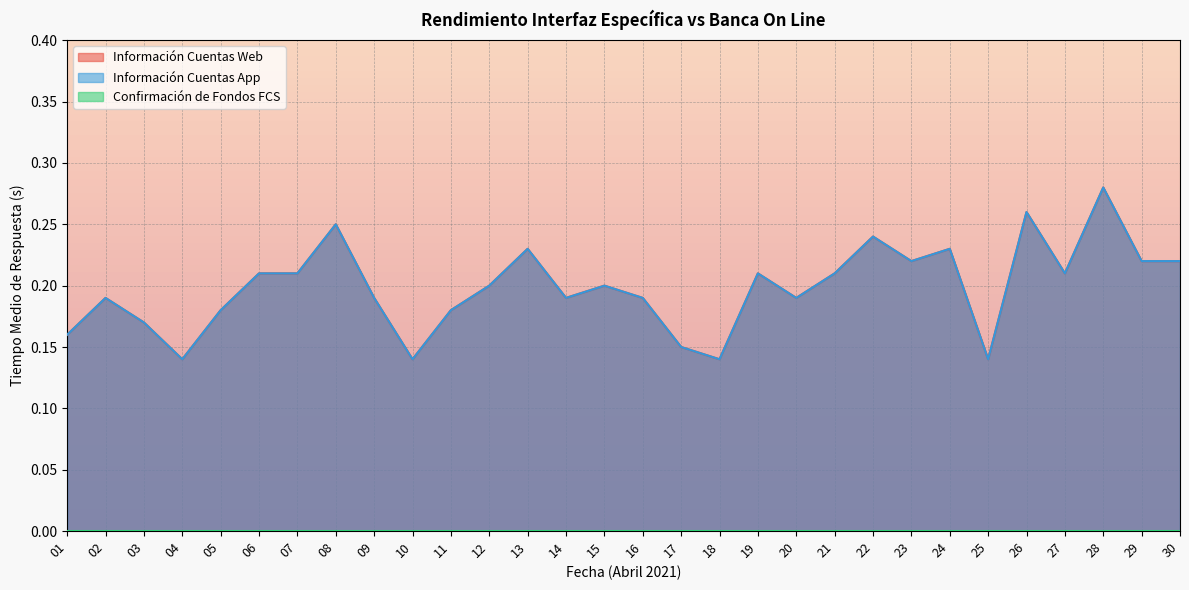

What is the greatest value displayed?

0.3